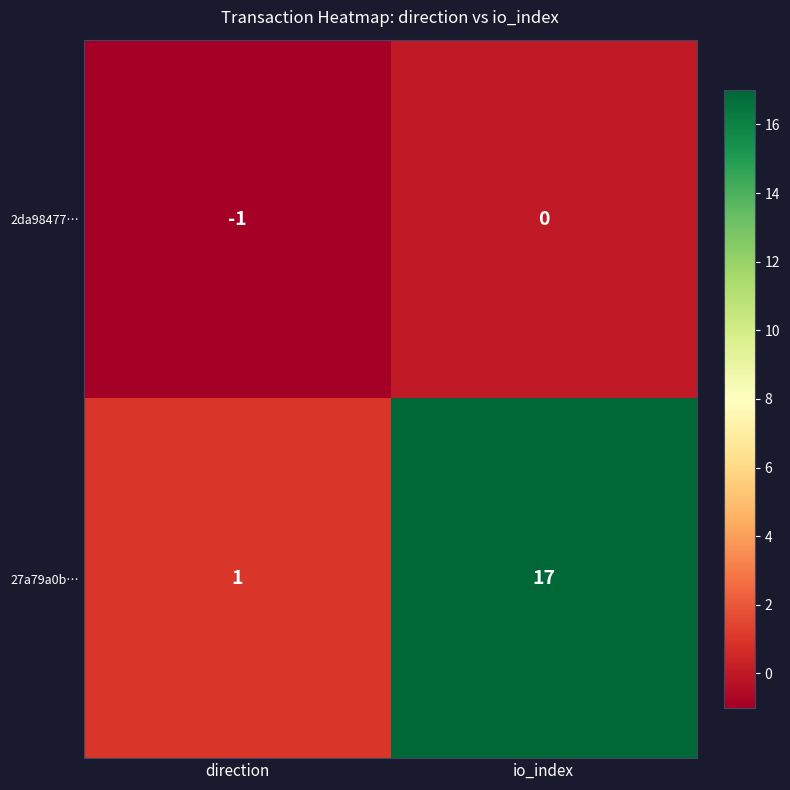

List the series in order of their peak value, lowest first.

2da98477…, 27a79a0b…